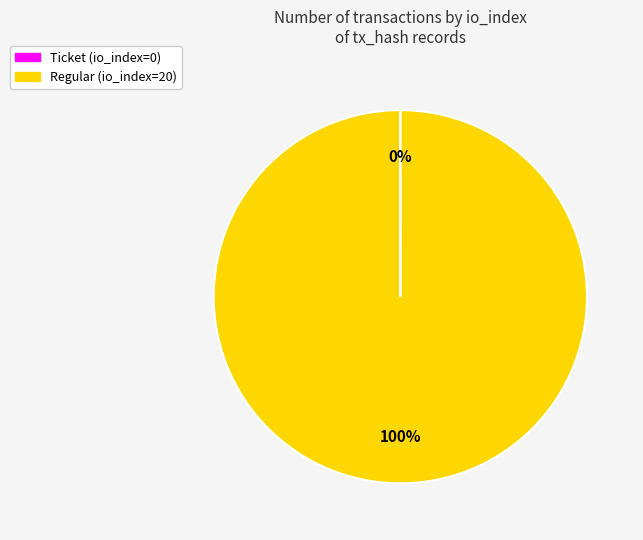

To the nearest percent, what is the average slice percentage?

50%